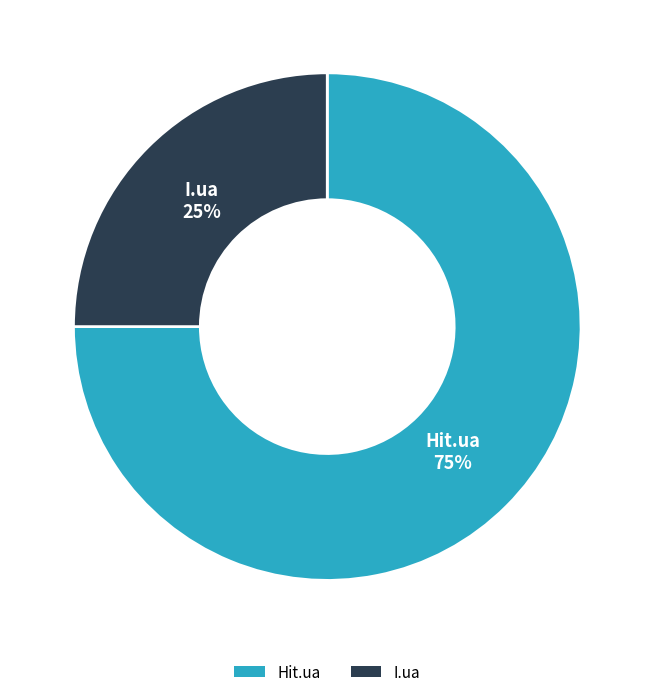

How many slices are in this pie chart?

2